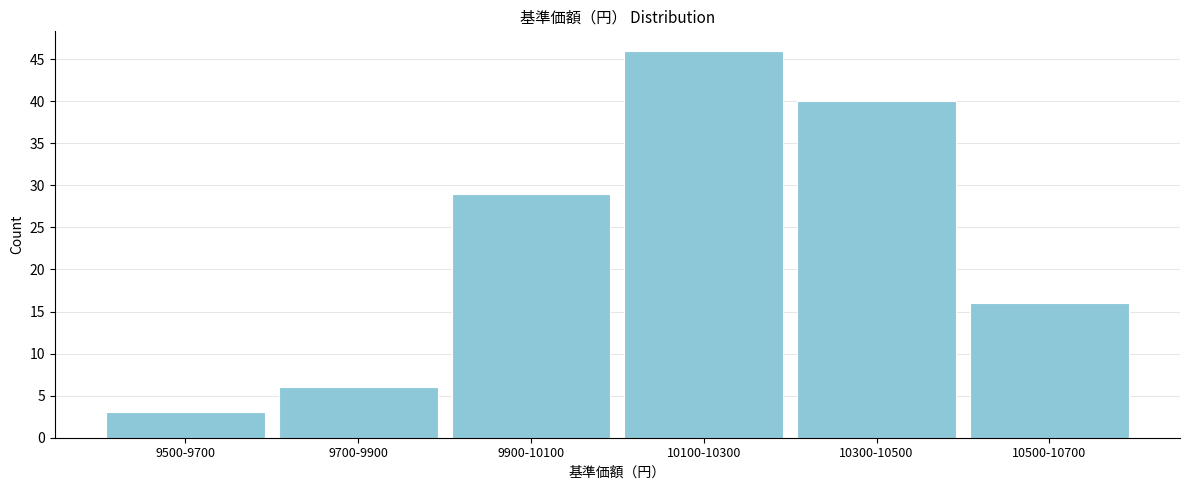

Reading left to right, list all the values displayed in this chart.

9500-9700=3	9700-9900=6	9900-10100=29	10100-10300=46	10300-10500=40	10500-10700=16